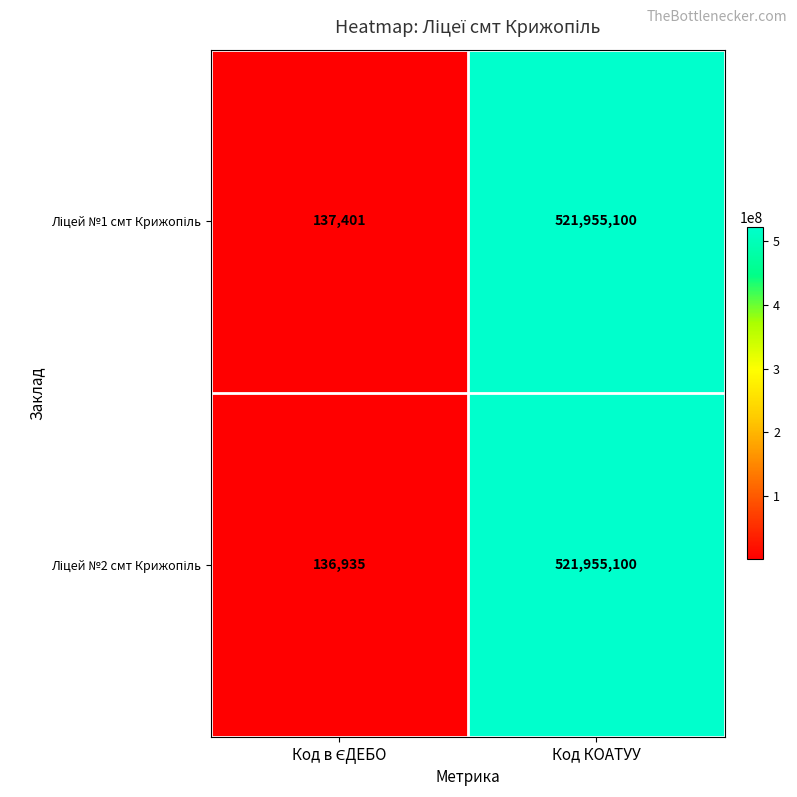

At which category is the sum across all series the highest?

Код КОАТУУ